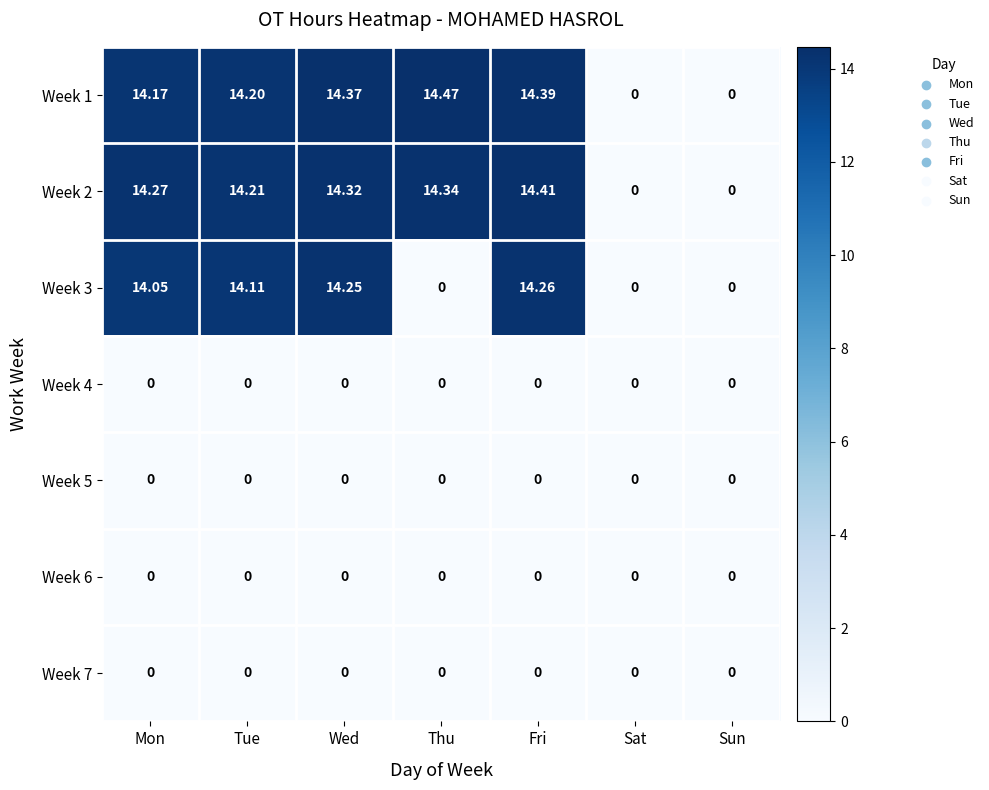

Is the value of Week 3 at Tue greater than the value of Week 7 at Fri?

Yes